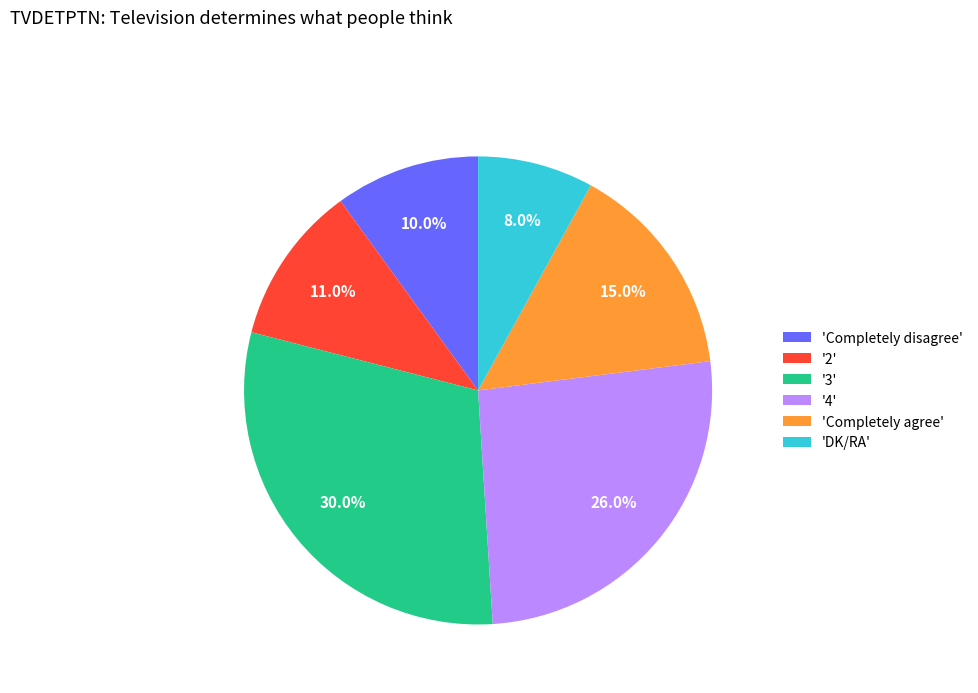

Approximately how many times larger is the value at '4' compared to 'Completely agree'?

1.7